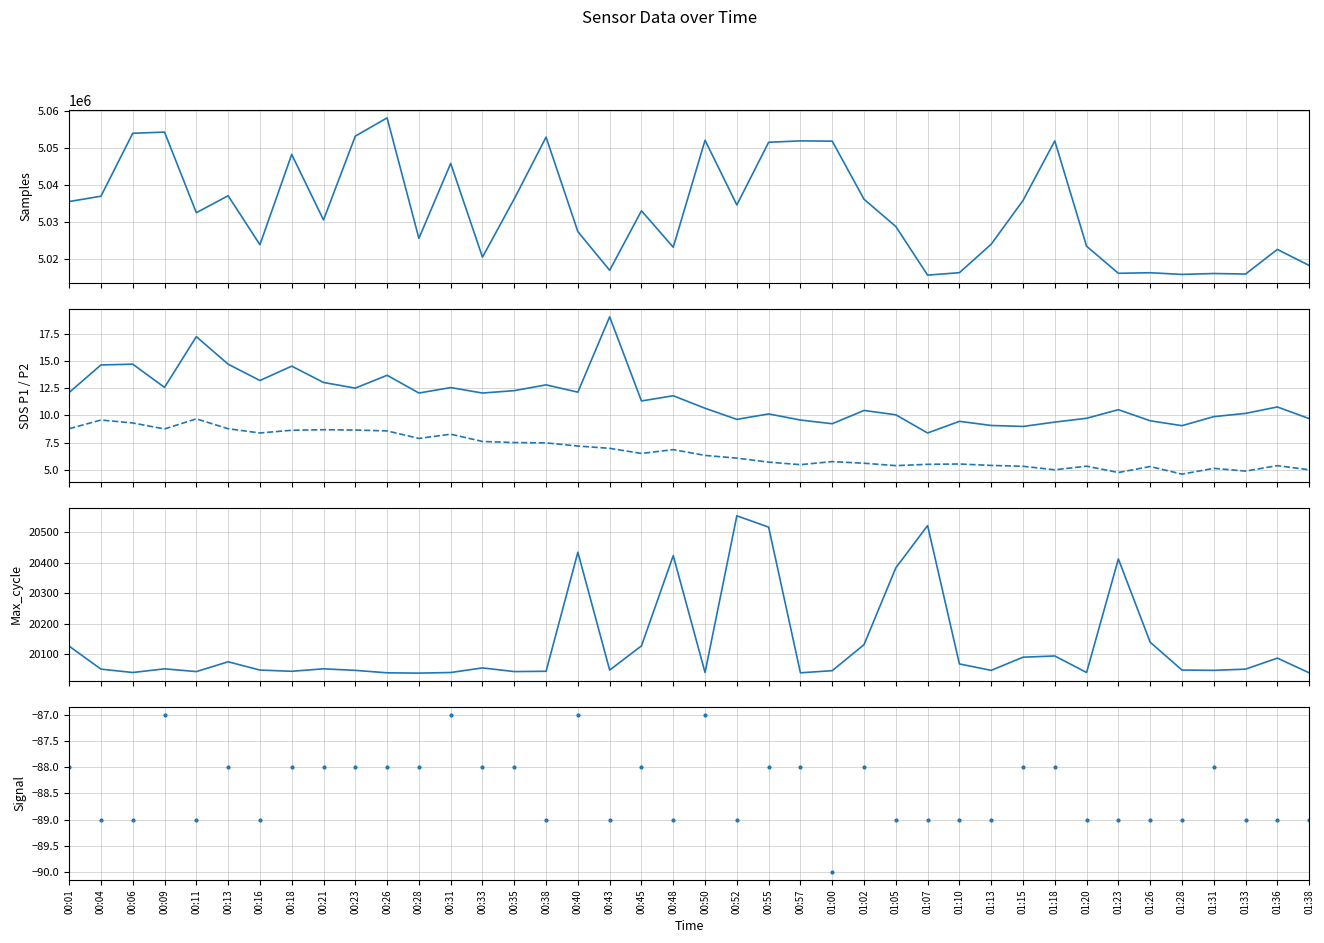

What is the label of the 10th point from the left?

00:23